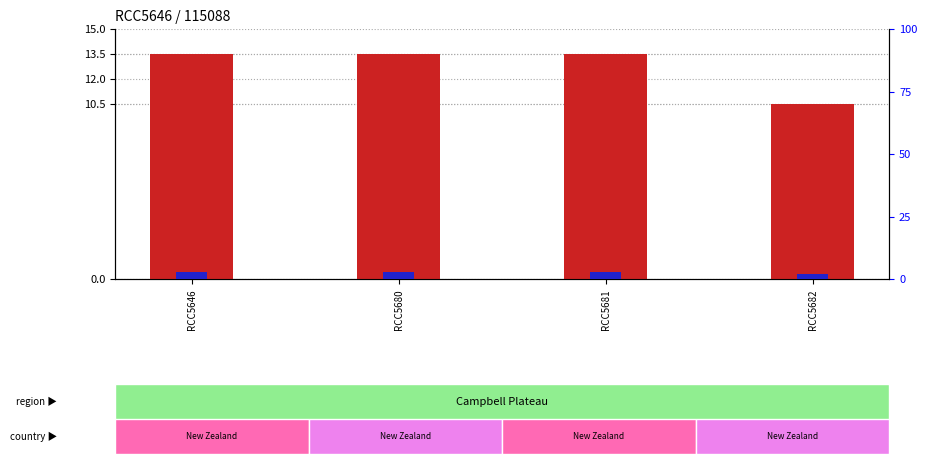

What is the average value of the count series?

12.8